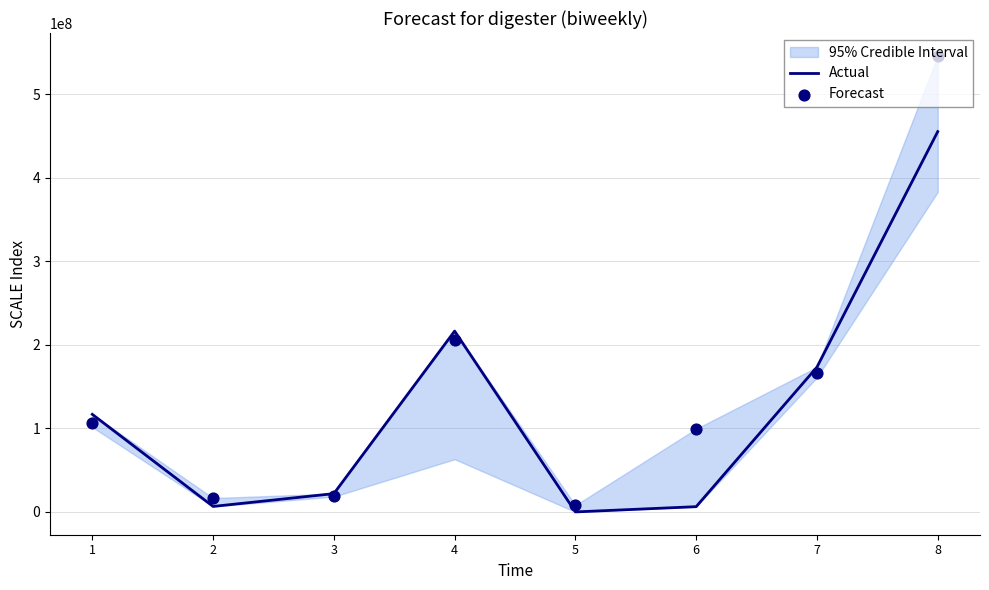

Which series reaches the maximum Y coordinate?

Forecast